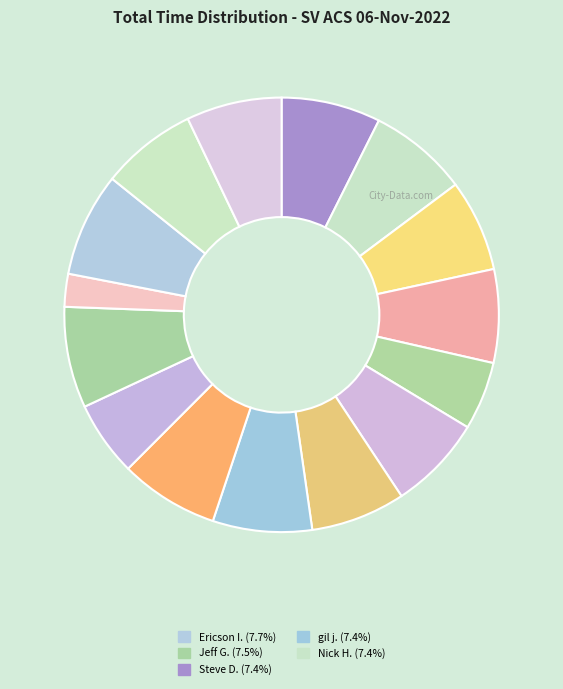

Count the number of slices in the pie.

15